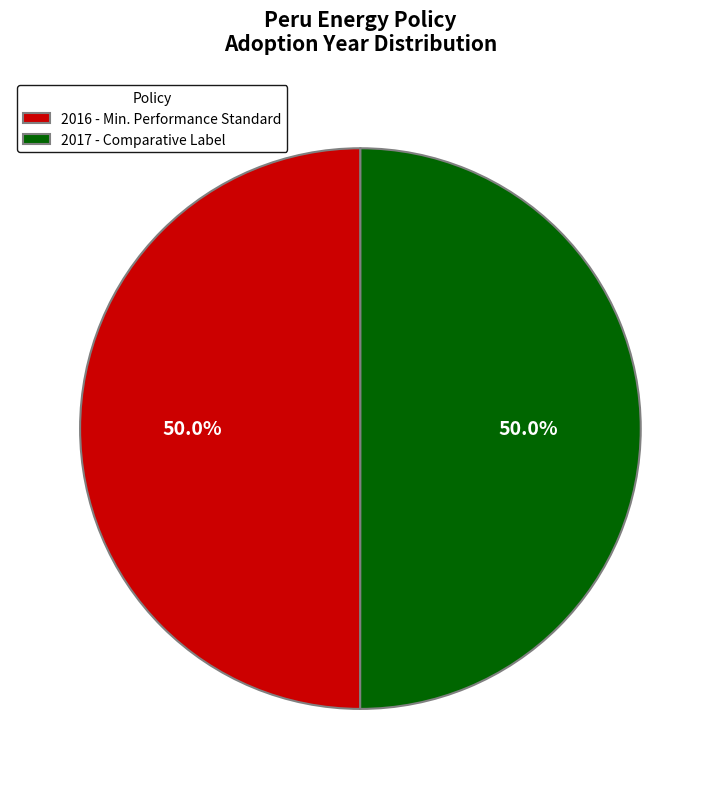

What percentage is NOT represented by 2017 - Comparative Label?

50.0%